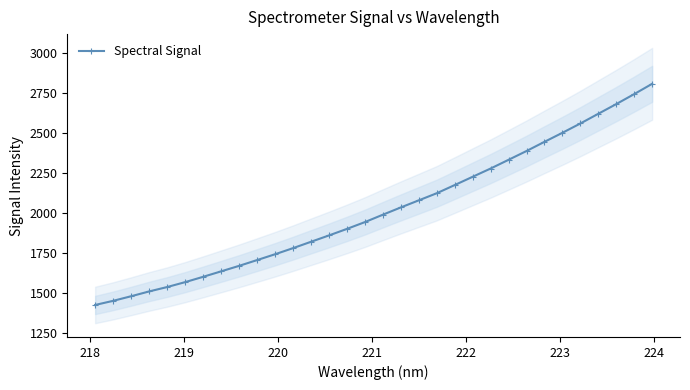

Is this an area chart (filled region under the line)?

No